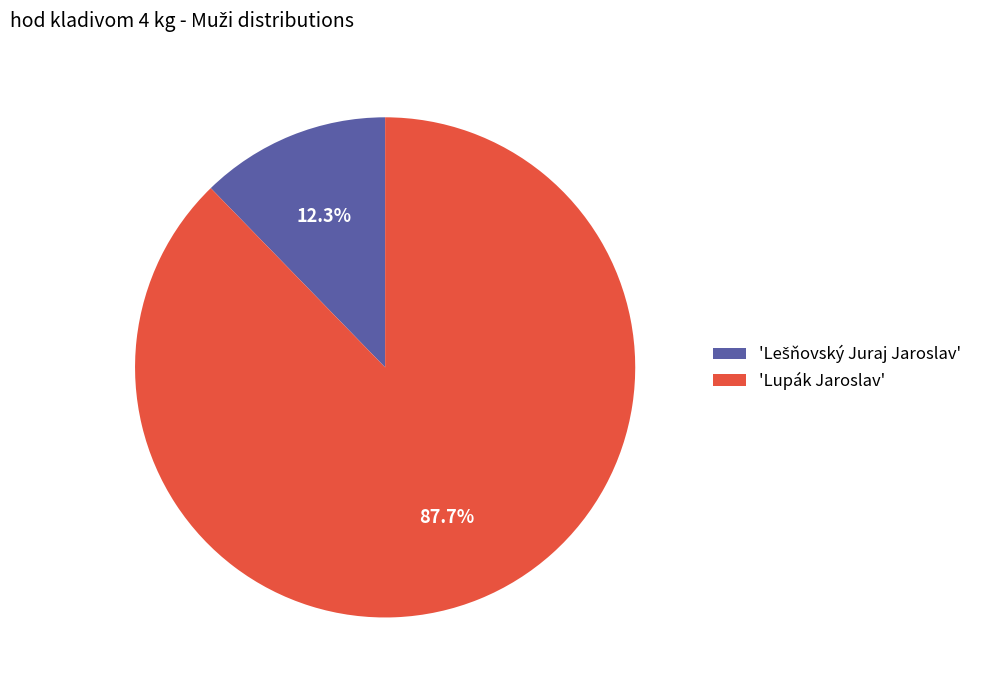

What portion of the pie excludes 'Lupák Jaroslav'?

12.3%